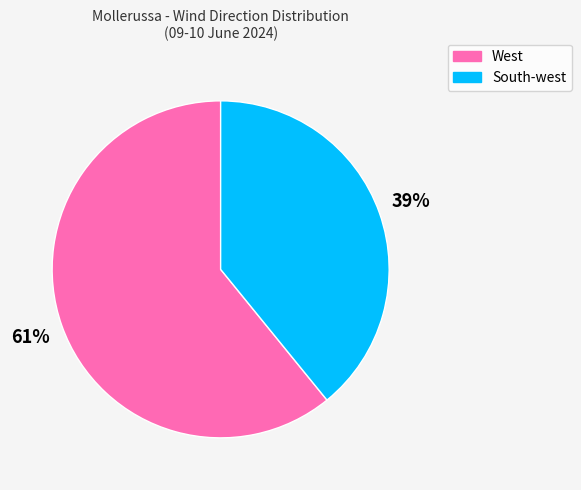

Is it true that South-west is 34% of the pie?

False